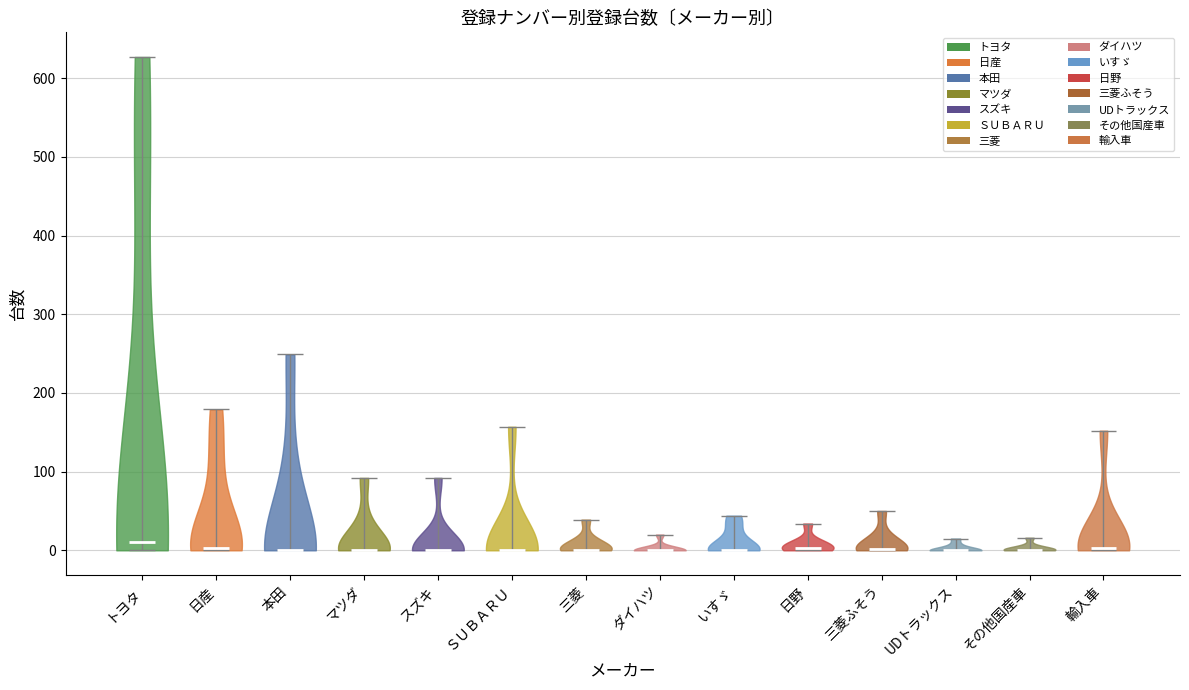

What is the lowest point the violin for 日産 reaches on the y-axis? The values are not printed on the chart, so give them approximately, as read against the axis.

0